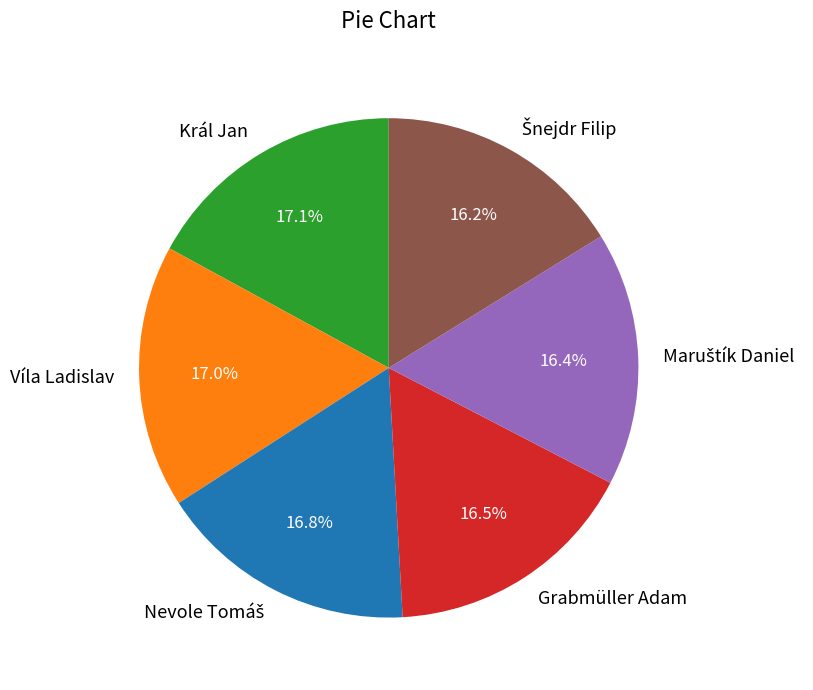

To the nearest percent, what is the difference between the largest and smallest slice percentages?

1%